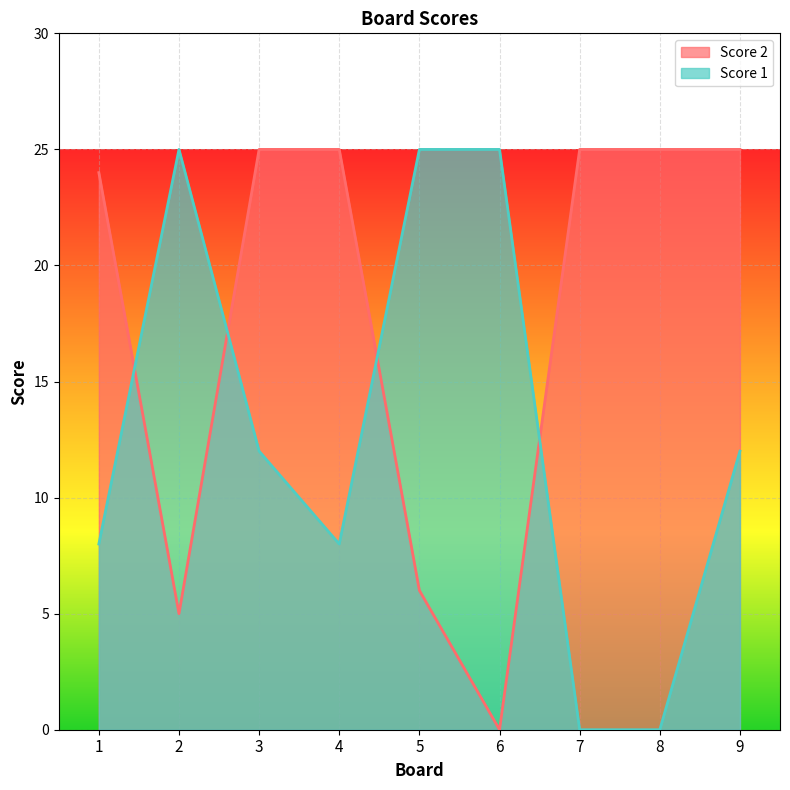

Count the number of categories in the chart.

9